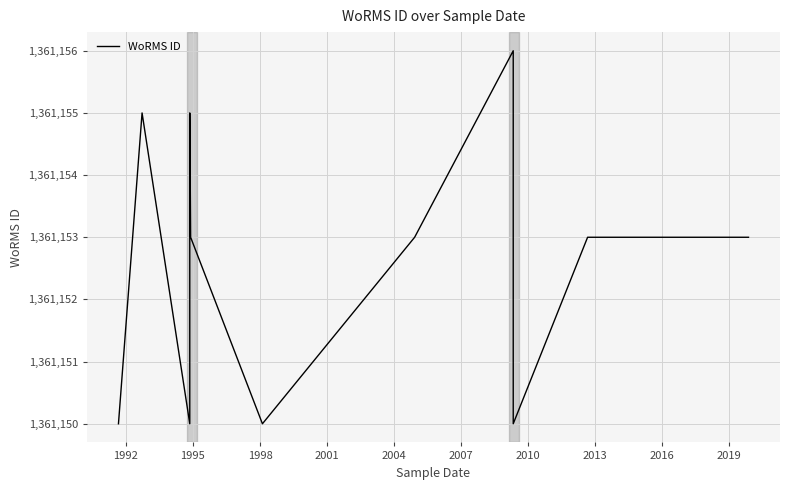

What is the value of the 2nd point from the left?

1361155